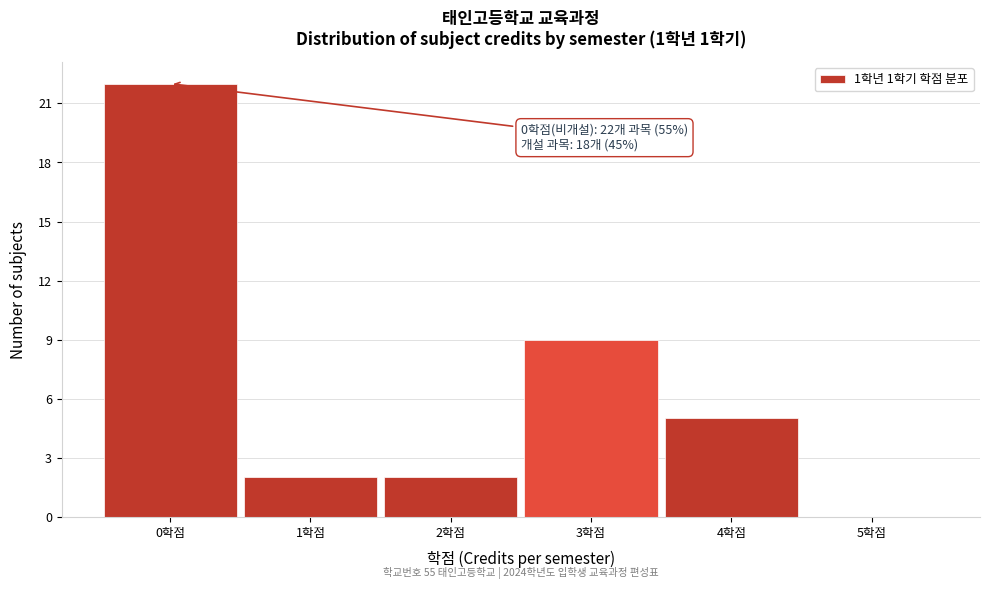

Over which range of the x-axis is the bar tallest?

-0.5 to 0.5